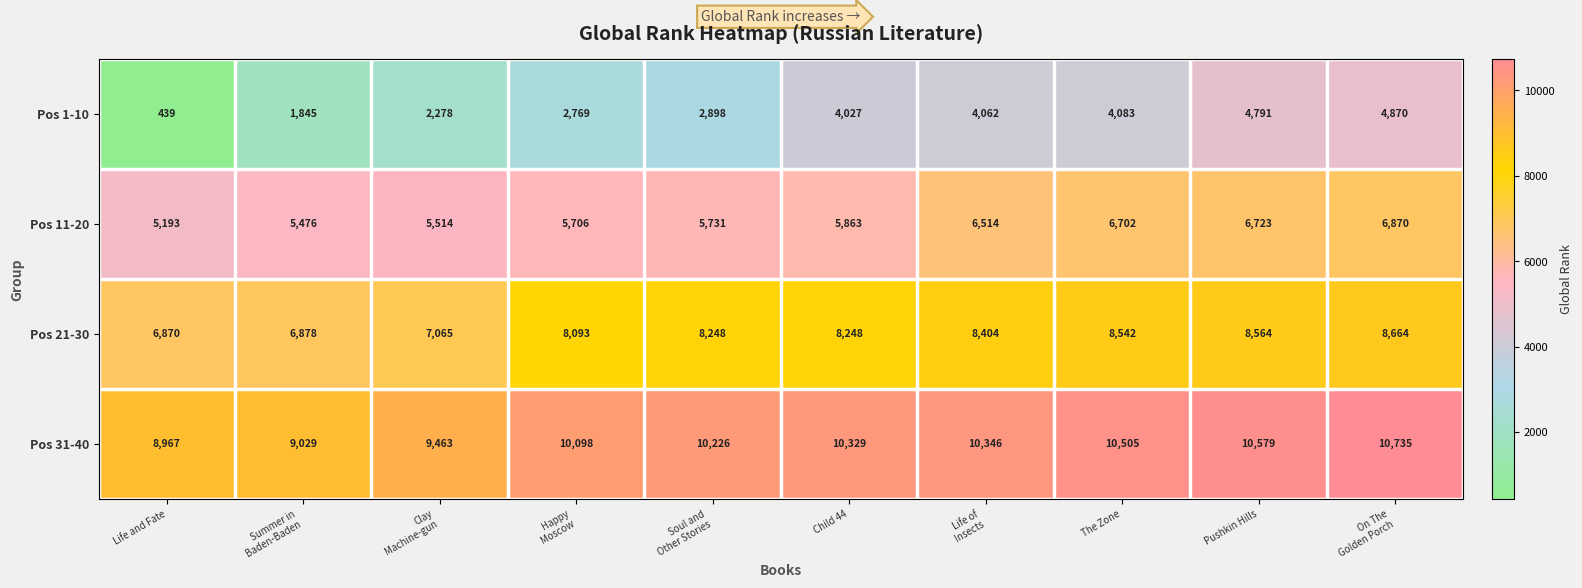

The value of Pos 21-30 at Child 44 is 8248. True or false?

True